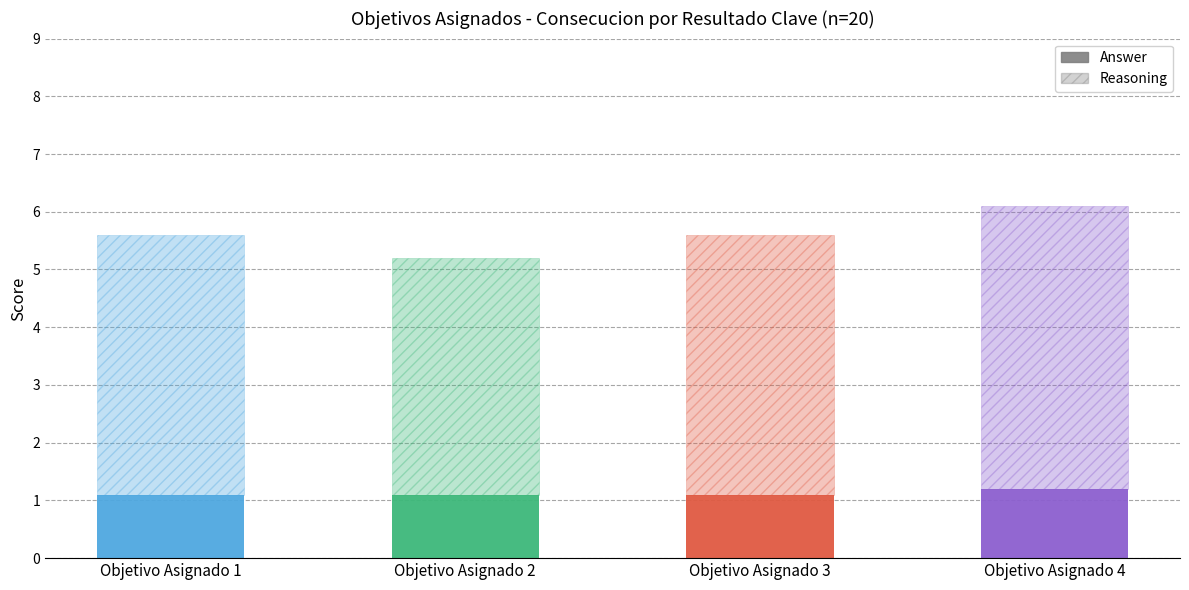

Reading left to right, extract all data points from this chart.

Answer: 1.1	1.1	1.1	1.2
Reasoning: 4.5	4.1	4.5	4.9